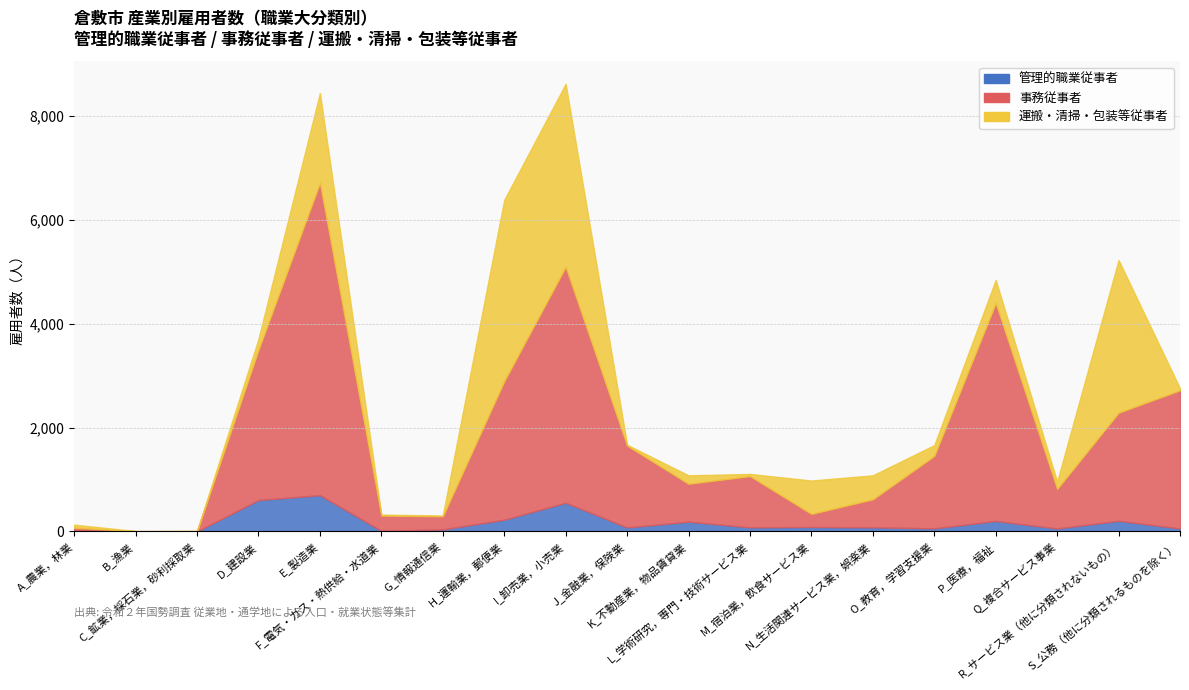

The 管理的職業従事者 series shows 225 at H_運輸業，郵便業. True or false?

True